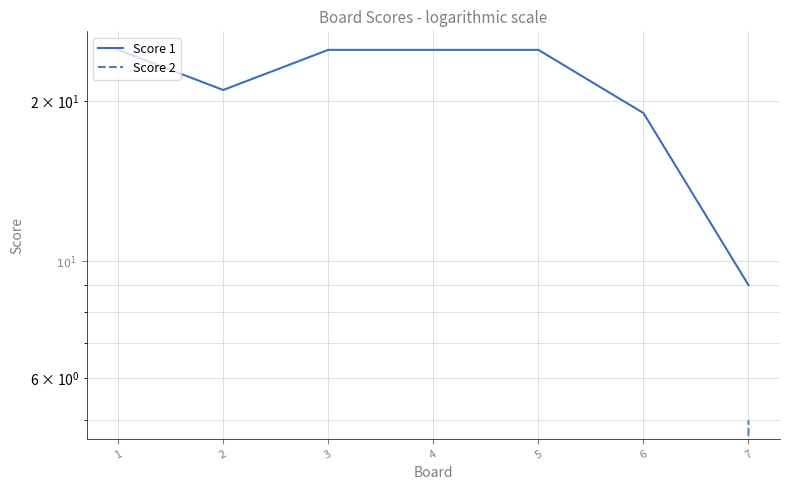

What are all the series names shown in the legend?

Score 1, Score 2